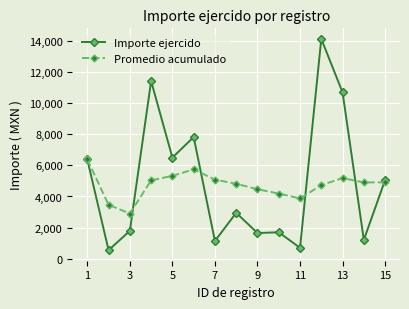

Which series has the widest spread of values?

Importe ejercido